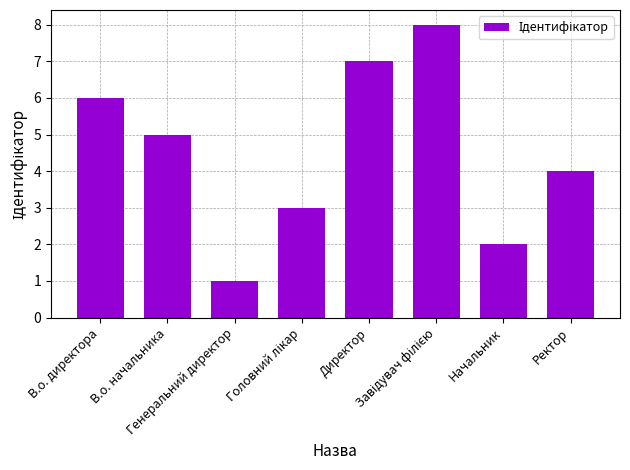

How many values are between 3 and 7?

5